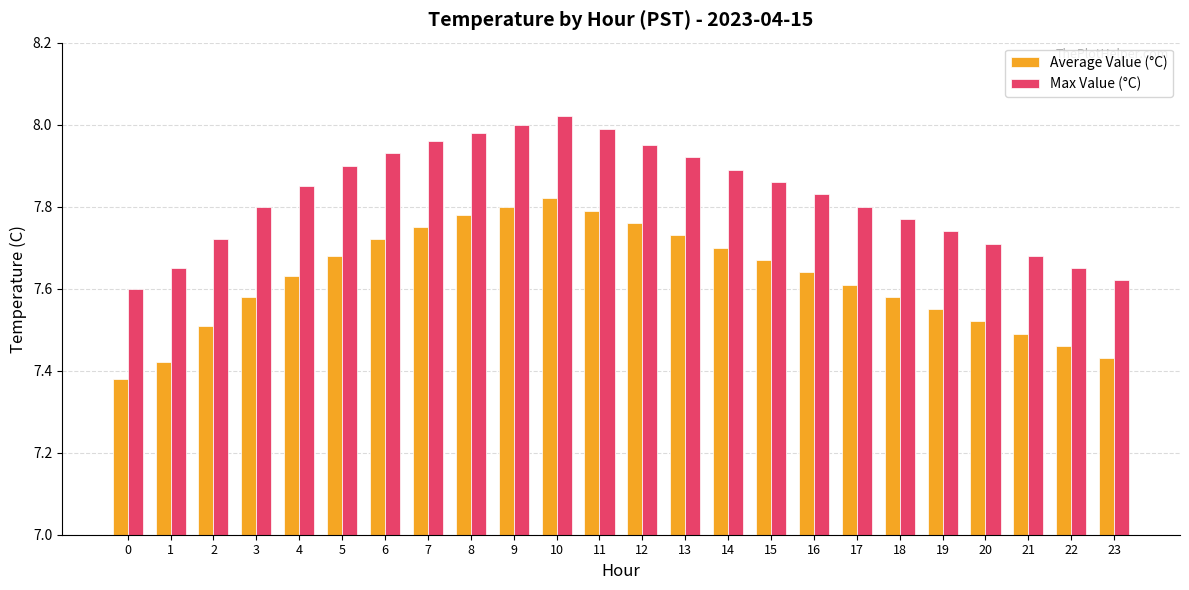

What is the sum of the Max Value (°C) values at 10 and 8?

16.0